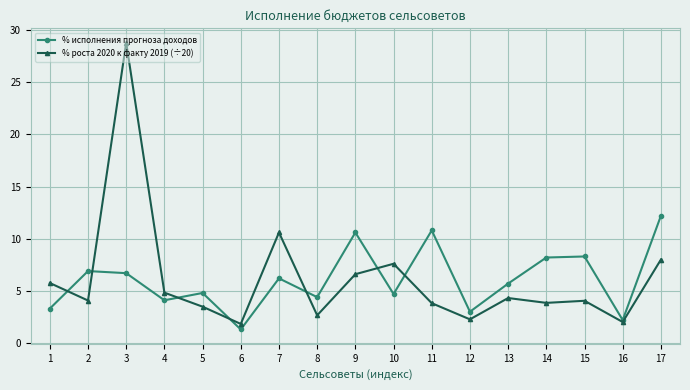

How many data points does each series have?

17